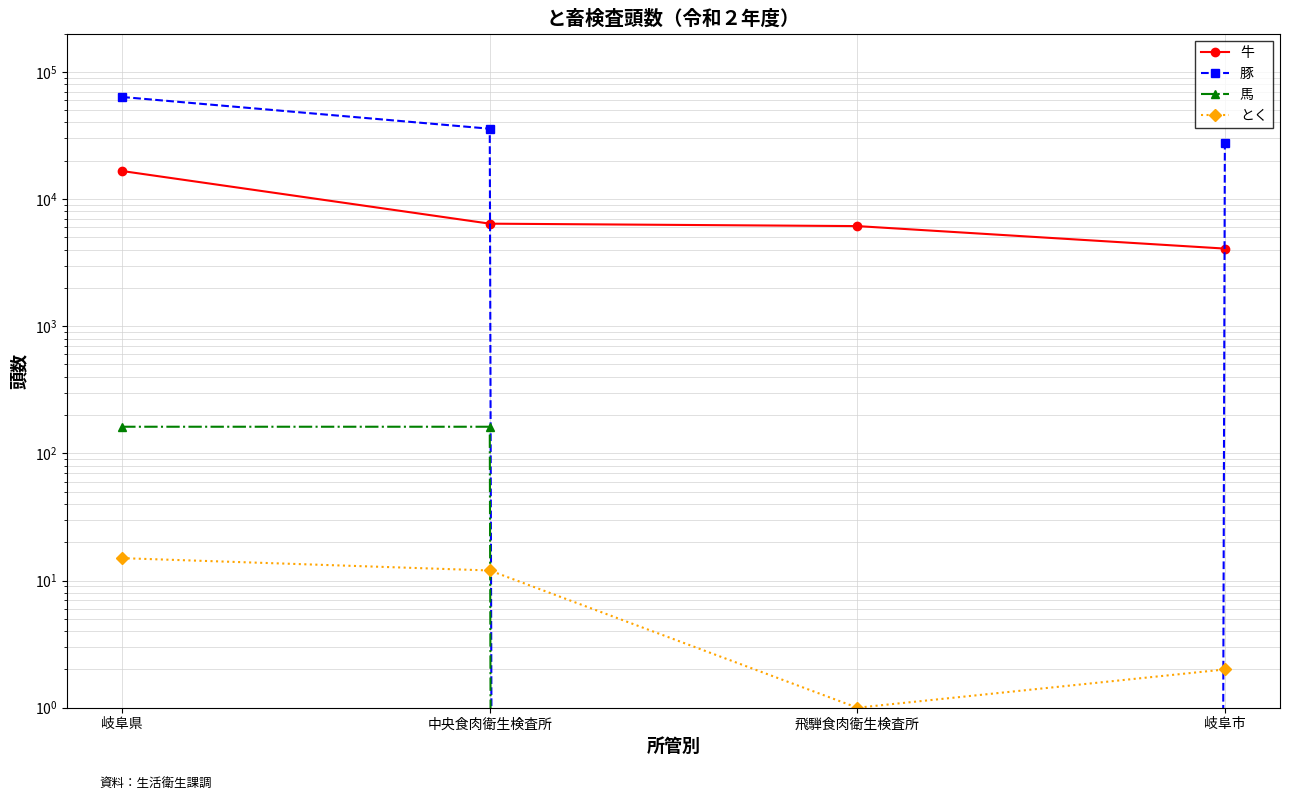

The value of 馬 at 岐阜市 is 0. True or false?

True